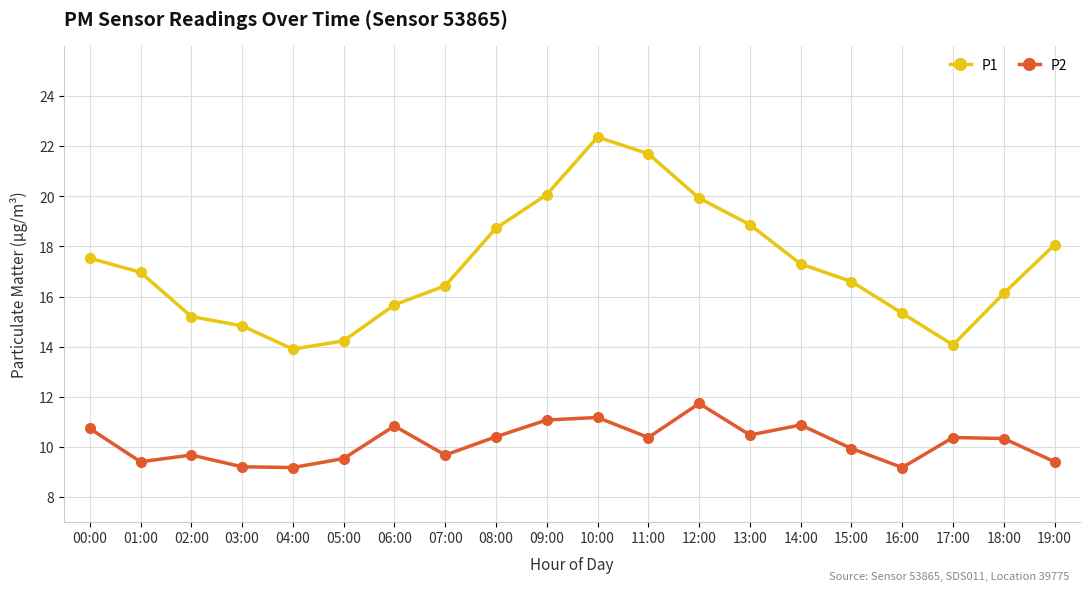

Rank the series by their maximum value, from lowest to highest.

P2, P1